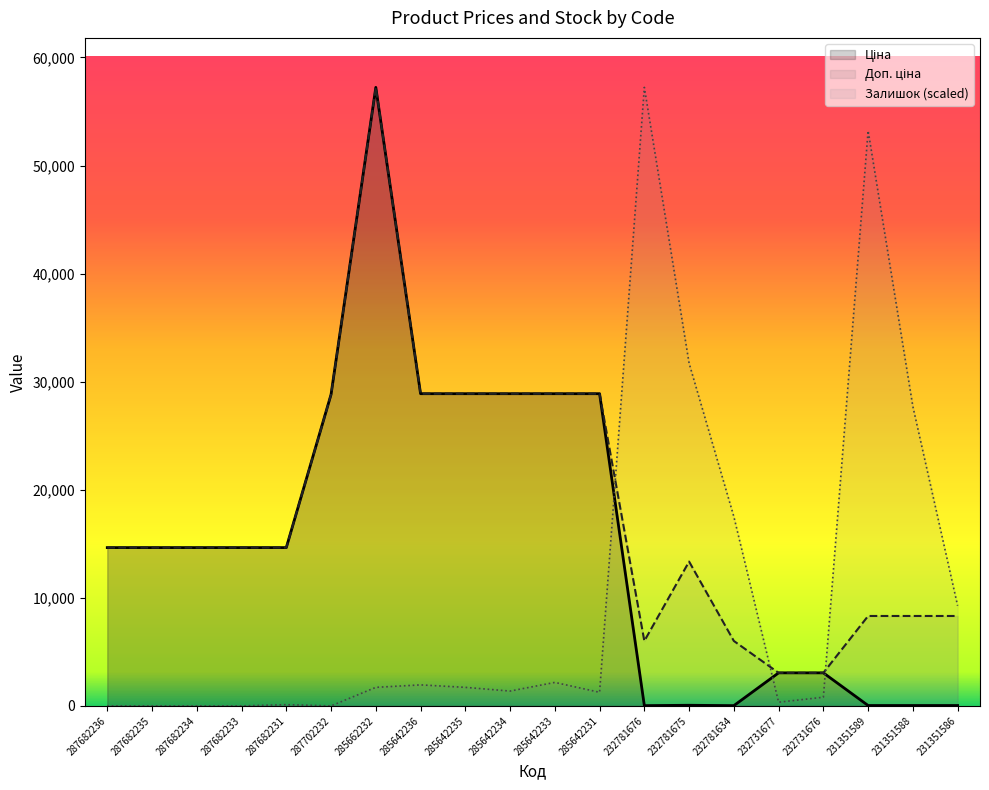

True or false: Залишок has a value of 1373.7 at 285642234.

True